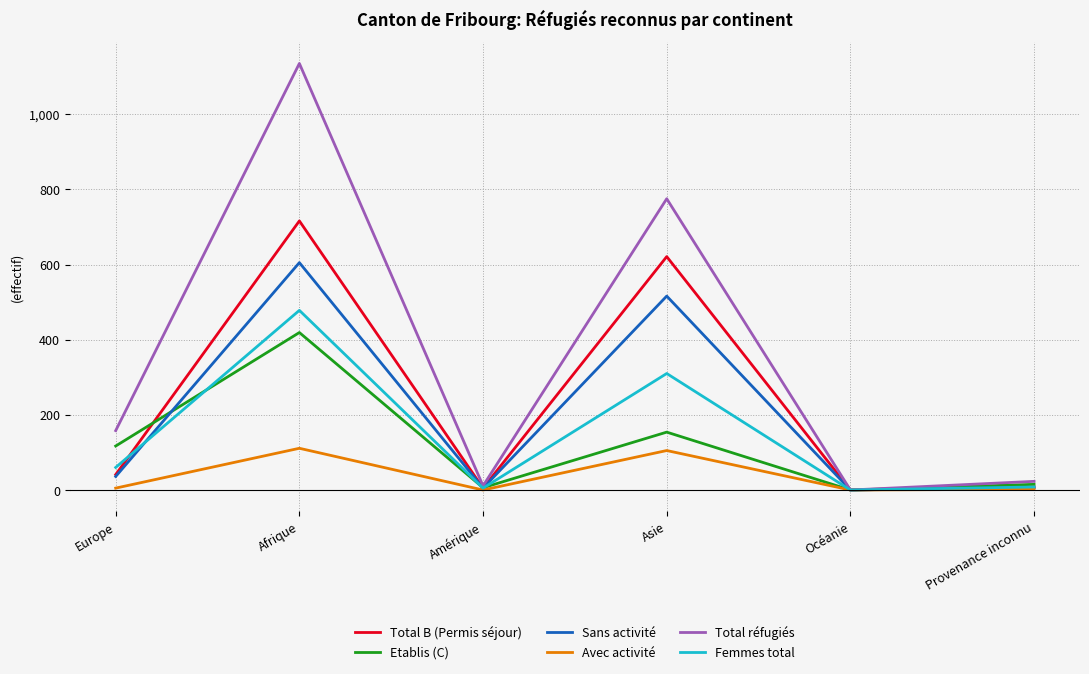

What are all the series names shown in the legend?

Total B (Permis séjour), Etablis (C), Sans activité, Avec activité, Total réfugiés, Femmes total